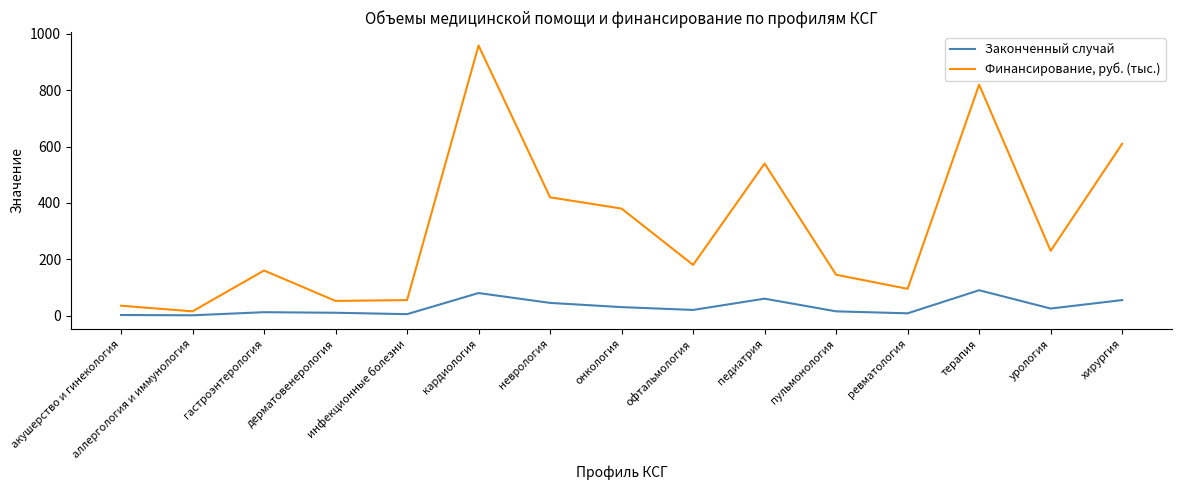

At хирургия, list the series in order from smallest to largest.

Законченный случай, Финансирование, руб. (тыс.)